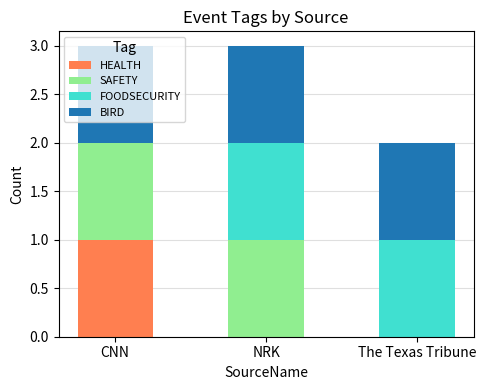

Does the chart contain stacked bars?

Yes